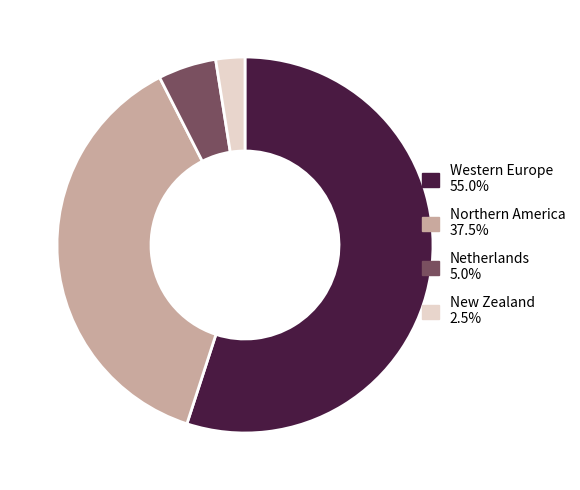

Does Western Europe represent more than half of the total?

Yes